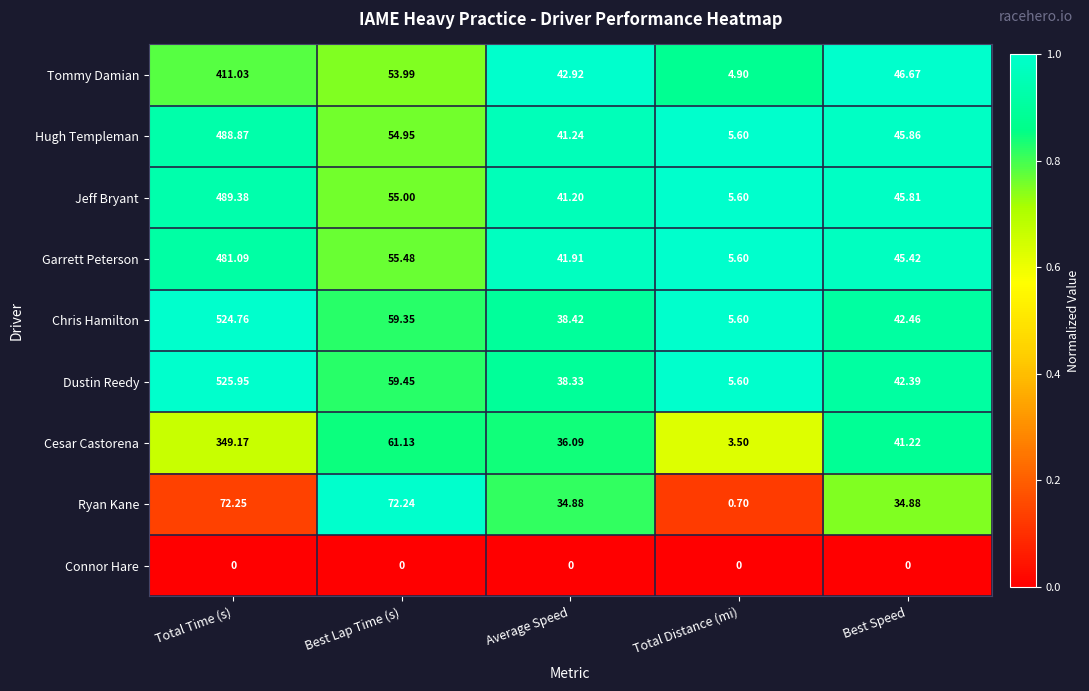

Between Average Speed and Best Speed, which series saw the biggest shift?

Cesar Castorena